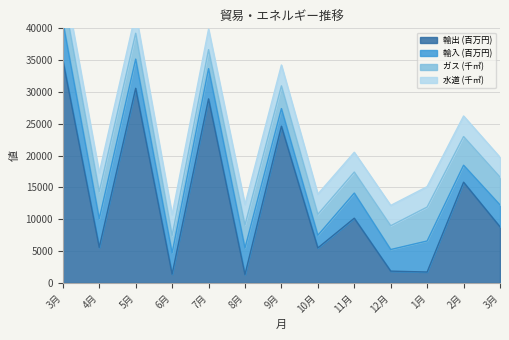

How many intersections are there between 輸入 (百万円) and 水道 (千㎥)?

4